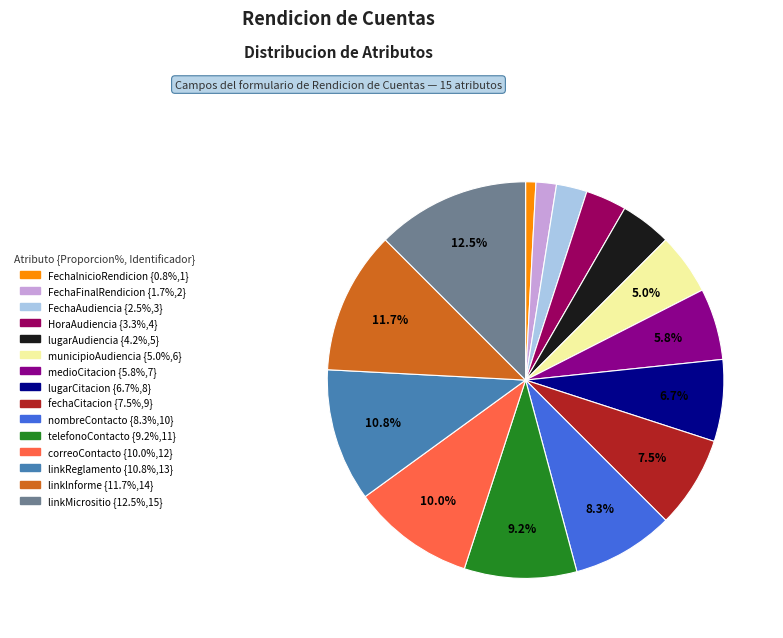

The FechalnicioRendicion slice represents 11% of the pie. True or false?

False